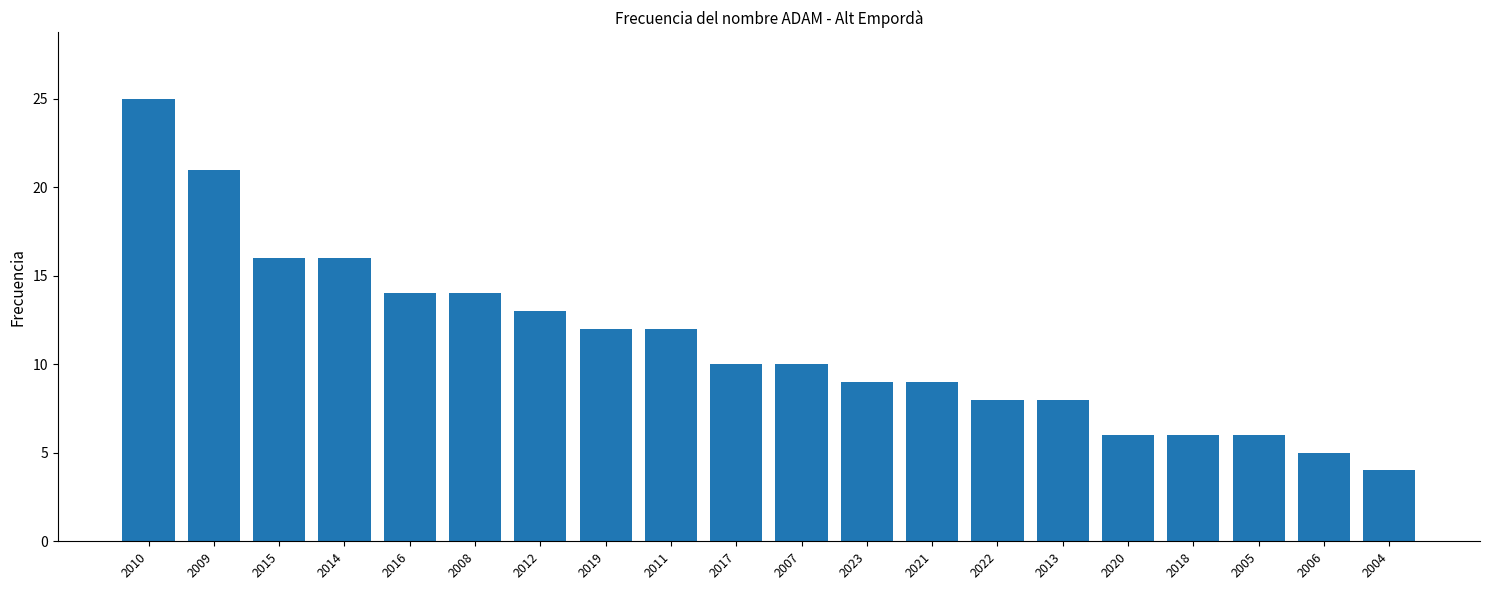

Reading left to right, what are all the values shown in this chart?

25	21	16	16	14	14	13	12	12	10	10	9	9	8	8	6	6	6	5	4